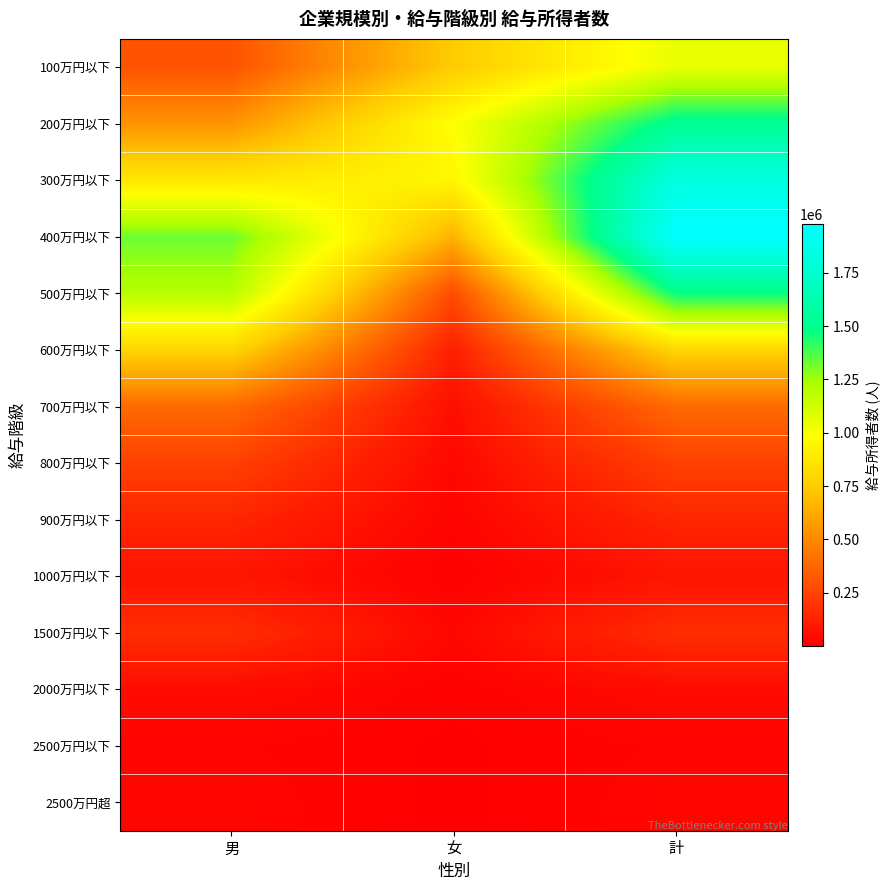

At how many categories does at least one series exceed 1247005?

2